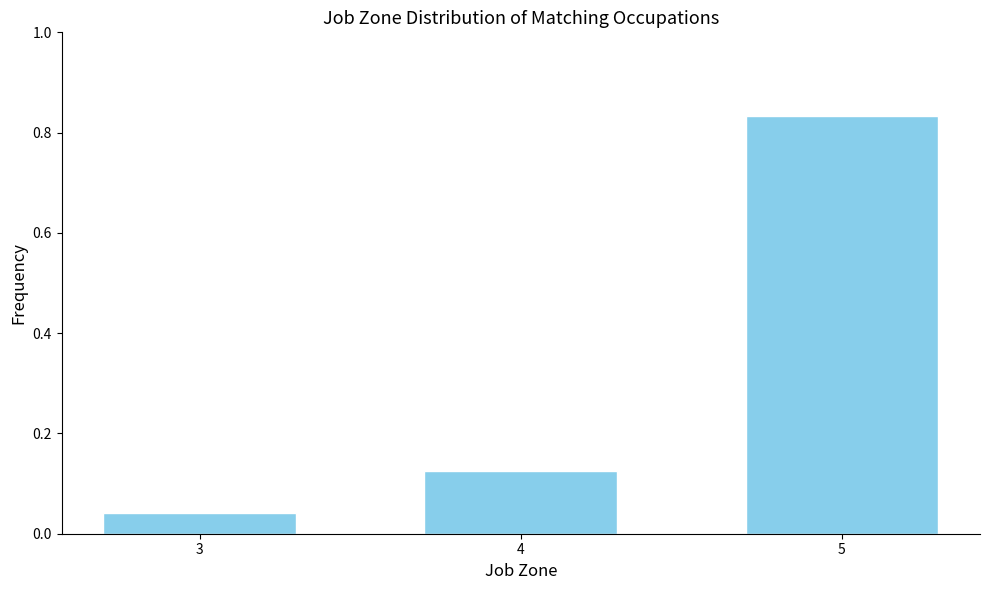

What is the difference between the values at 4 and 5?

0.7